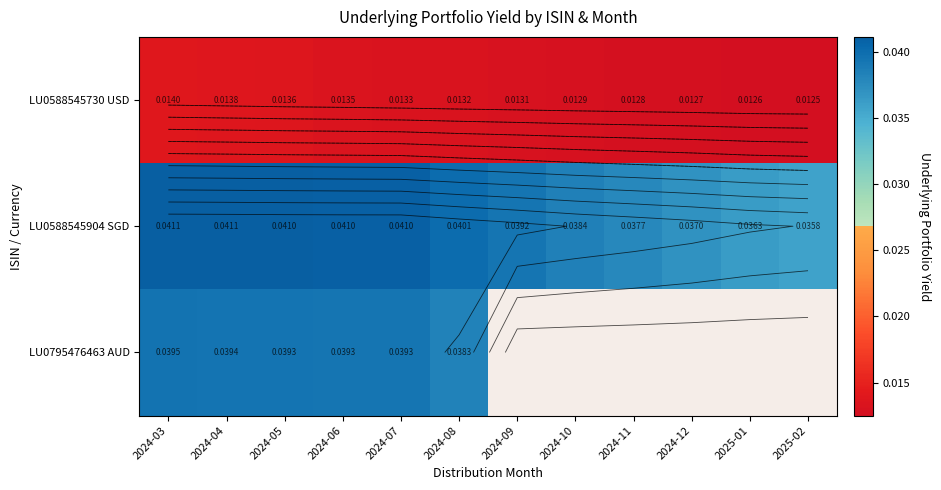

Which series has the largest range (max minus min)?

LU0588545904 SGD